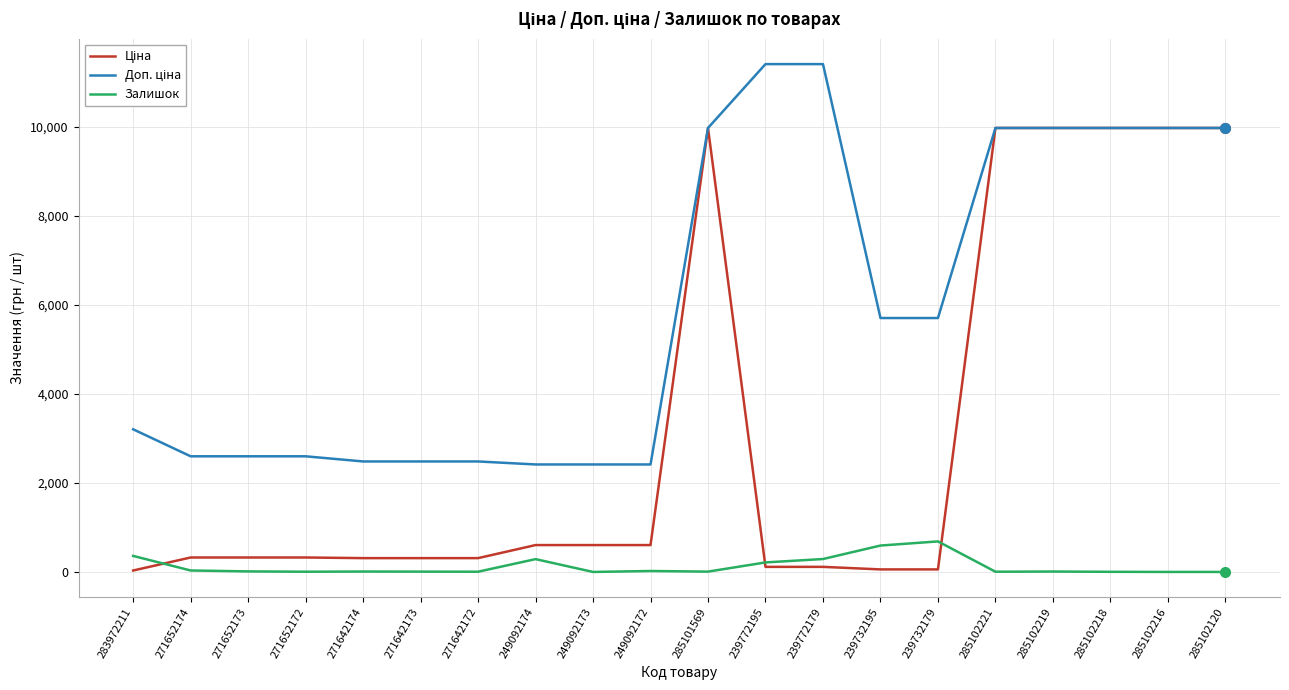

What is the maximum value shown in the chart?

11410.0